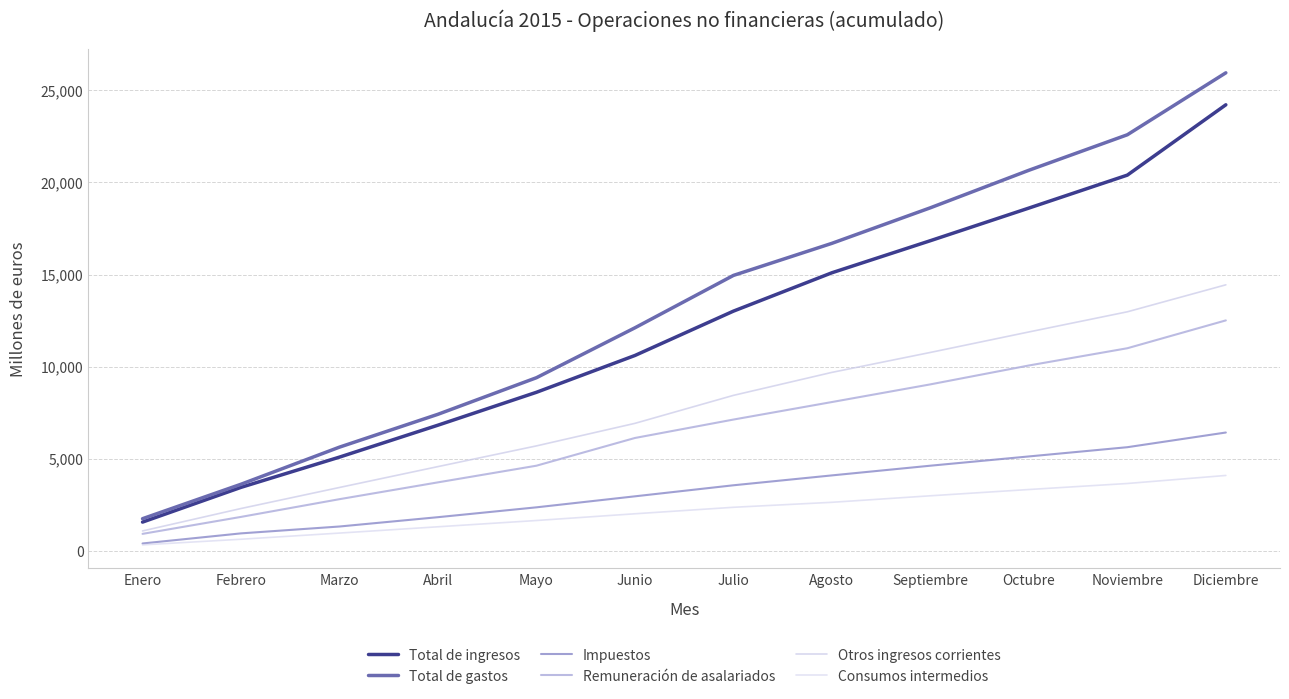

What is the label of the 8th point from the left?

Agosto